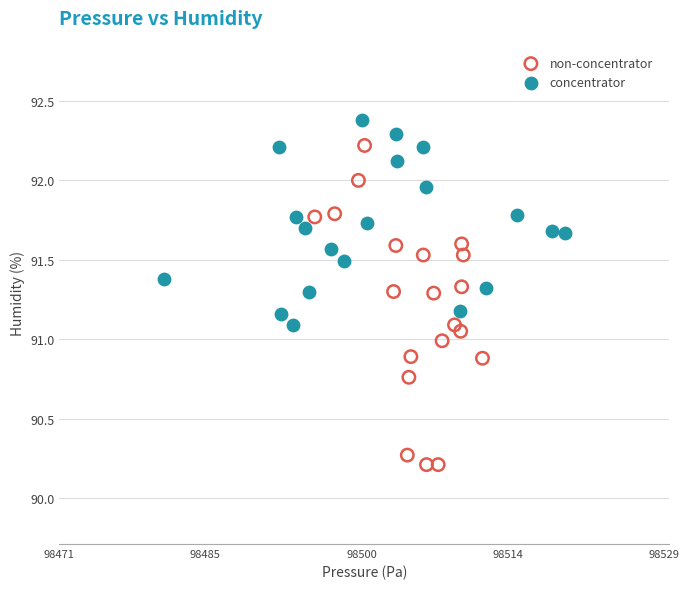

Which series has the largest Y range (max minus min)?

non-concentrator